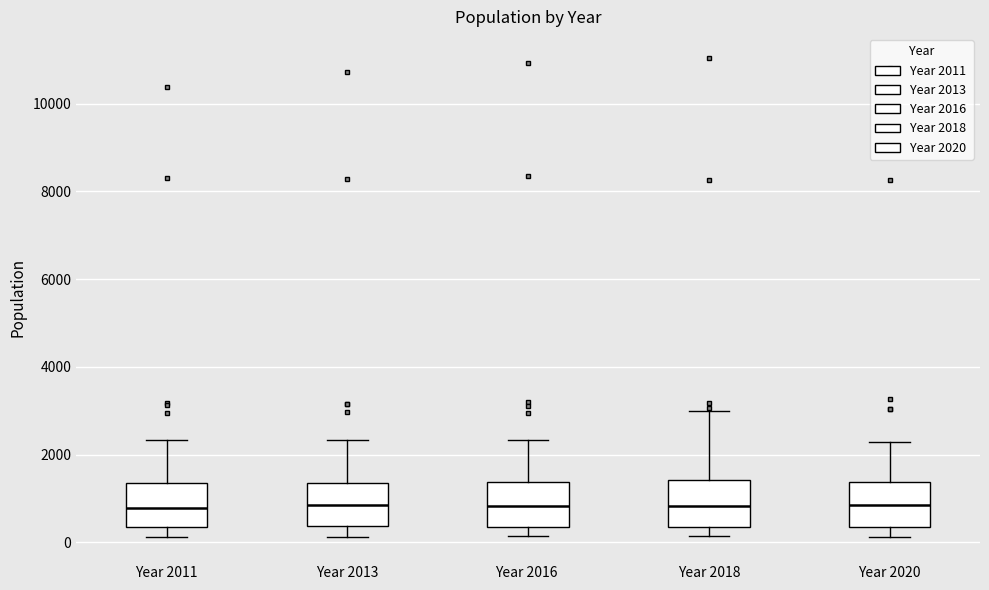

Where does the lower whisker of the box for Year 2013 end on the y-axis? The values are not printed on the chart, so give them approximately, as read against the axis.

200